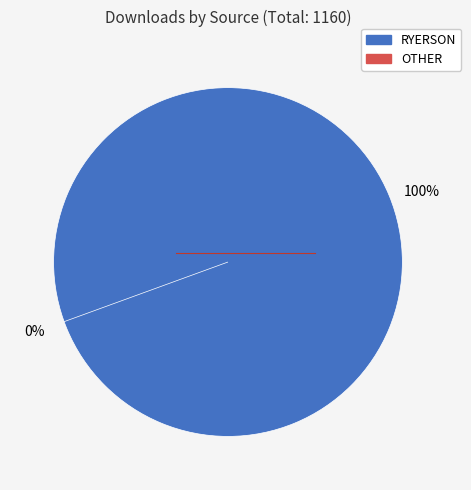

What portion of the pie excludes OTHER?

100.0%